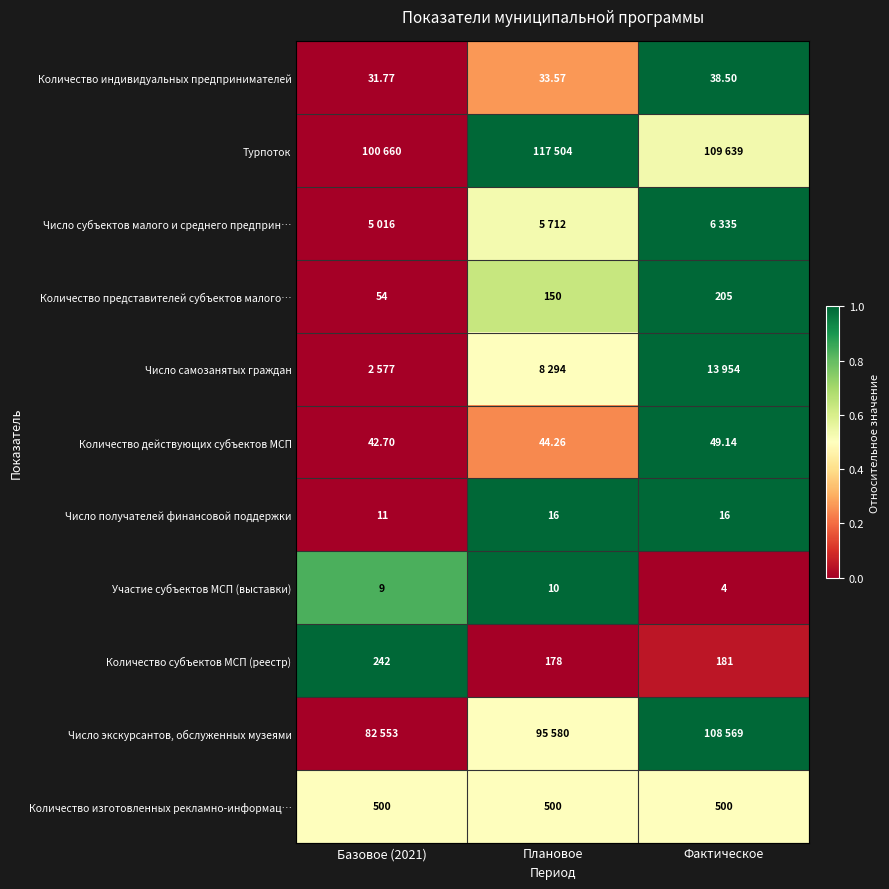

Which category has the lowest value in the Участие субъектов МСП (выставки) series?

Фактическое